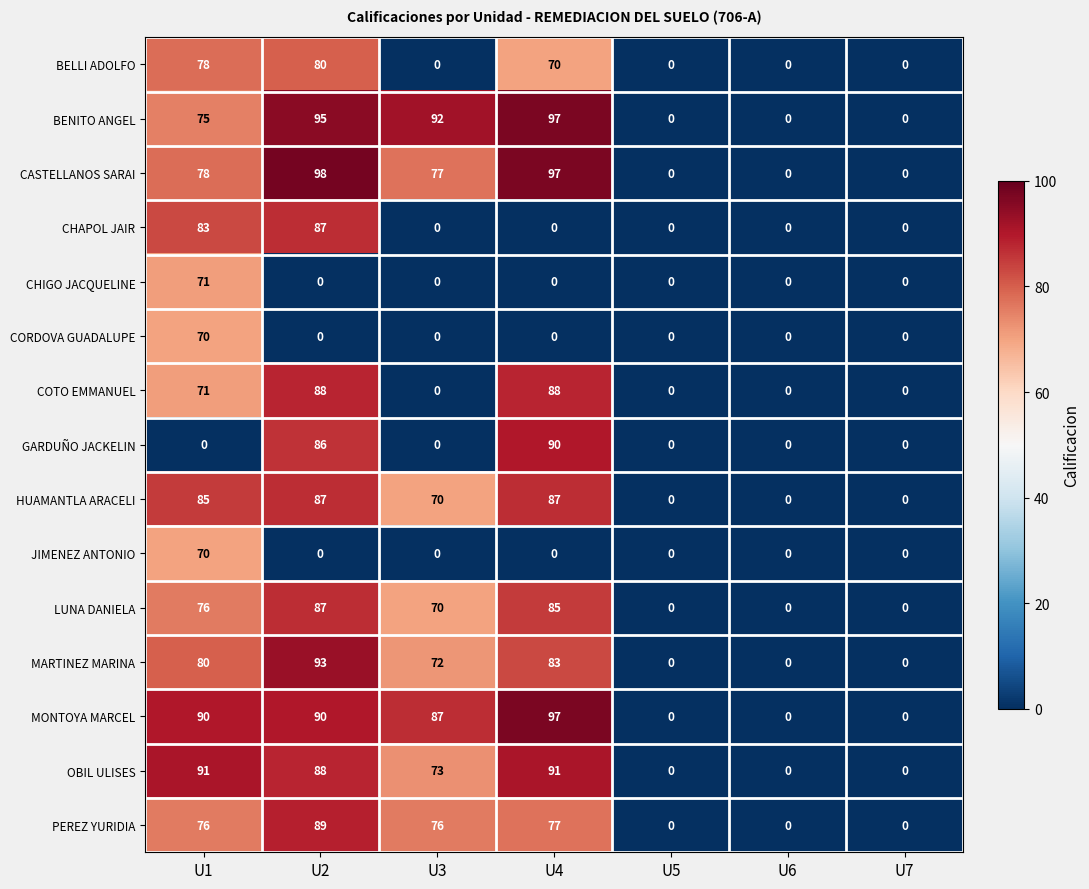

What is the difference between the highest and lowest values at U3?

92